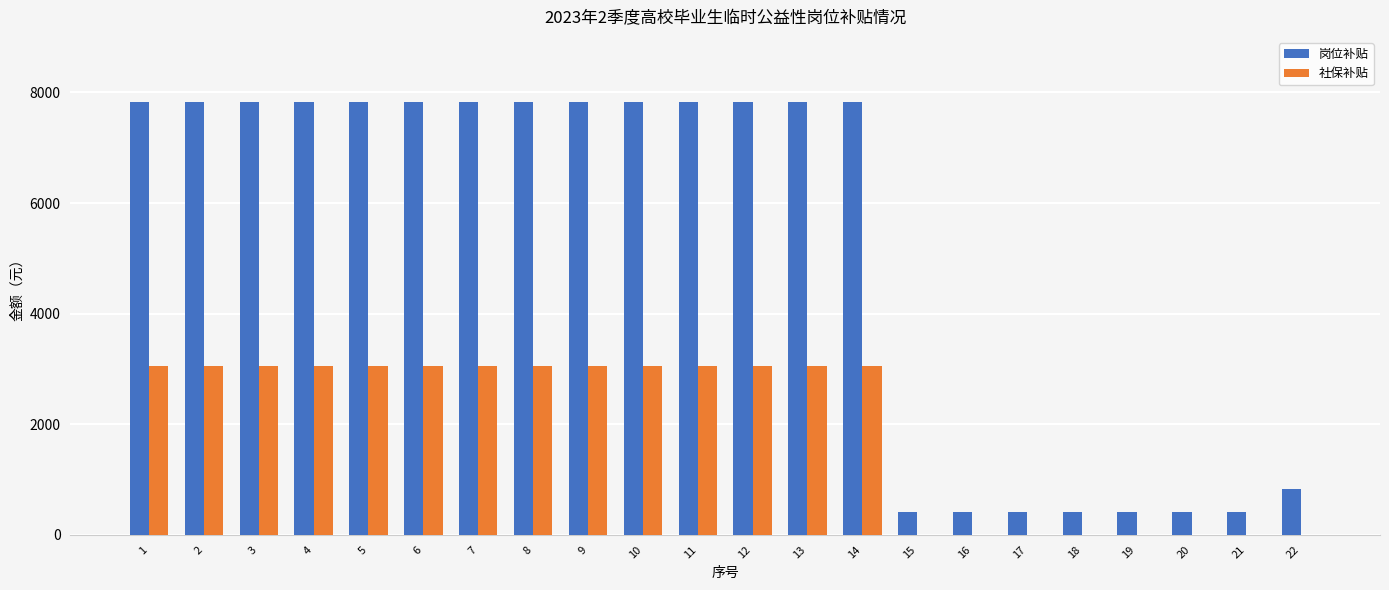

Reading right to left, what are all the values shown in this chart?

岗位补贴: 820.0	410.0	410.0	410.0	410.0	410.0	410.0	410.0	7830.0	7830.0	7830.0	7830.0	7830.0	7830.0	7830.0	7830.0	7830.0	7830.0	7830.0	7830.0	7830.0	7830.0
社保补贴: 0.0	0.0	0.0	0.0	0.0	0.0	0.0	0.0	3059.3	3059.3	3059.3	3059.3	3059.3	3059.3	3059.3	3059.3	3059.3	3059.3	3059.3	3059.3	3059.3	3059.3